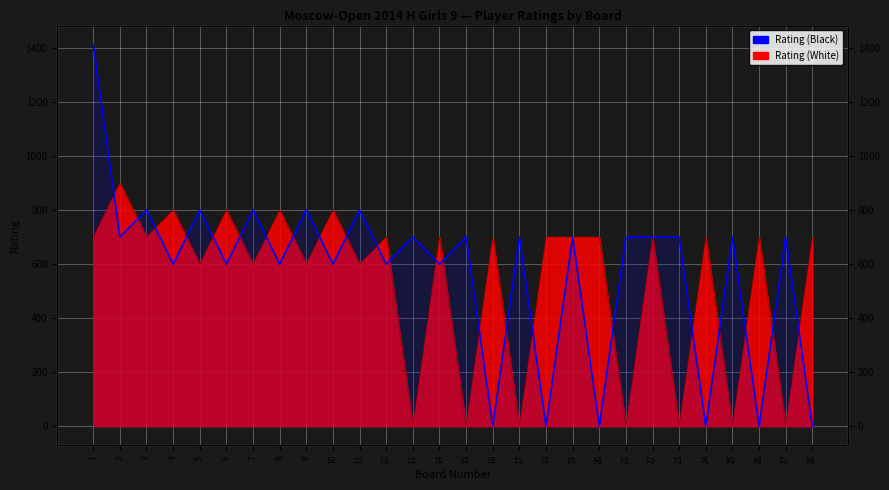

At 16, list the series in order from largest to smallest.

Rating (White), Rating (Black)